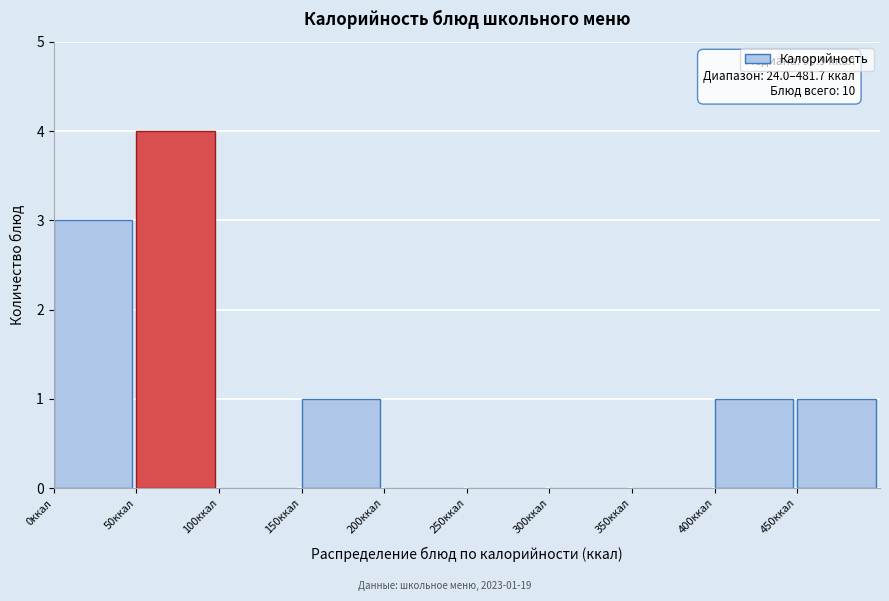

Over which range of the x-axis is the bar tallest?

50 to 100